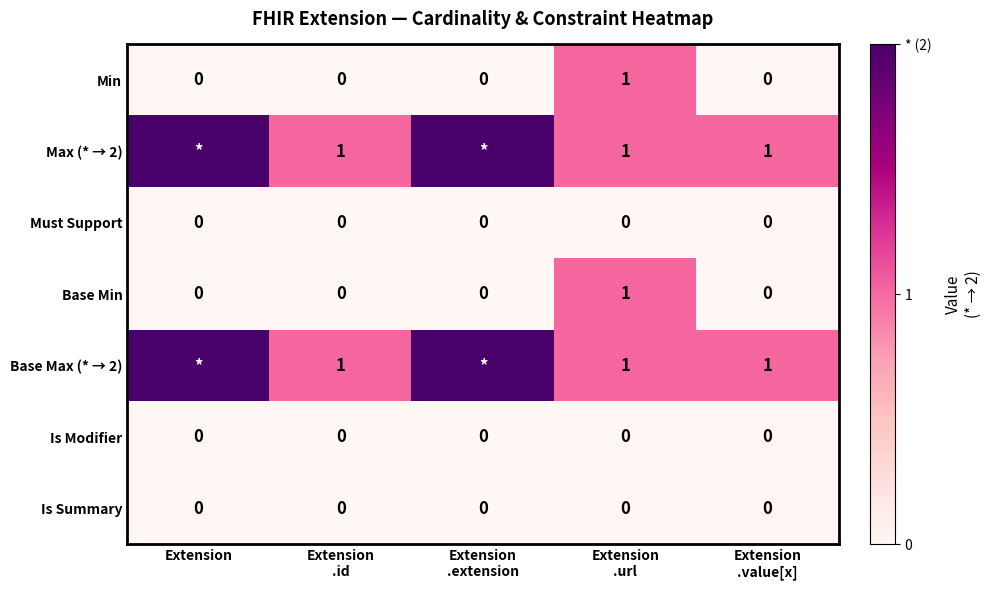

The value of Base Max (* → 2) at Extension .value[x] is 0. True or false?

False